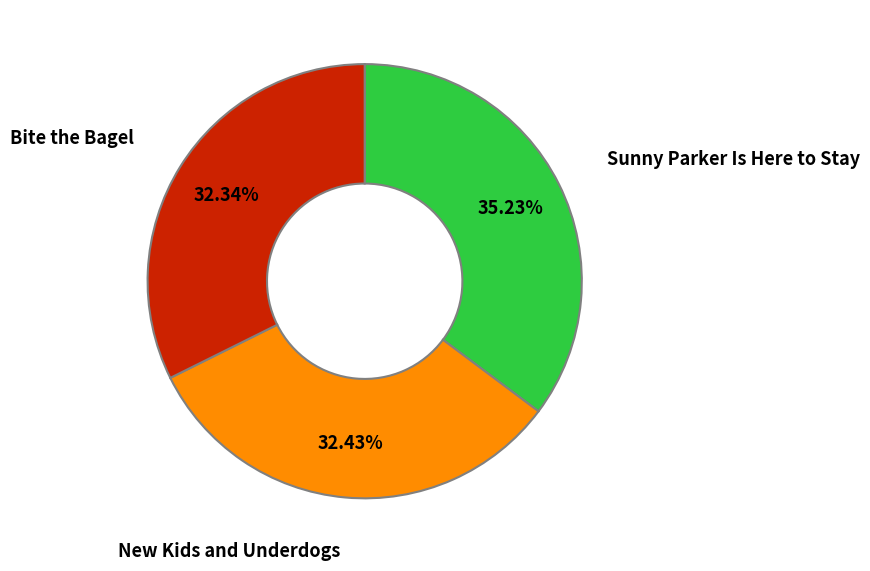

Is there any slice that represents more than half of the pie?

No